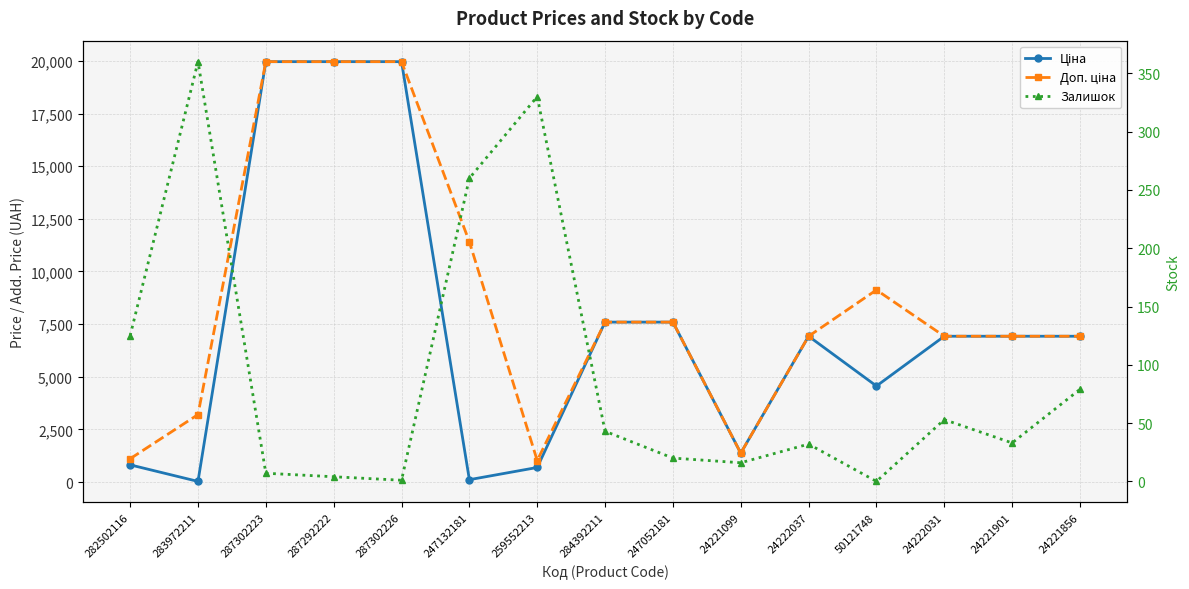

At which category is the sum across all series the highest?

287302223